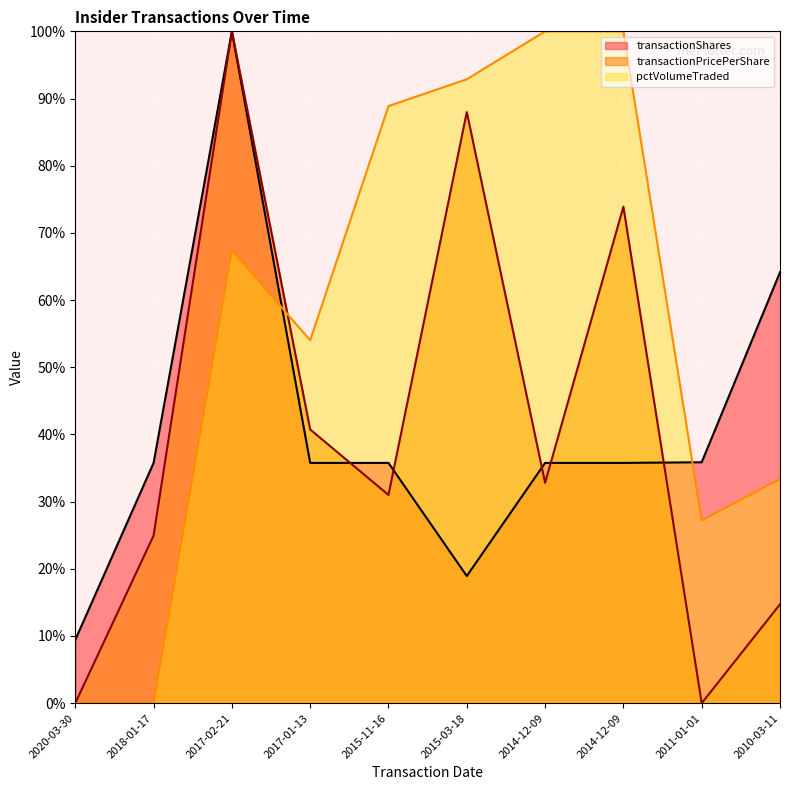

Between 2017-01-13 and 2015-11-16, which is larger?

2017-01-13